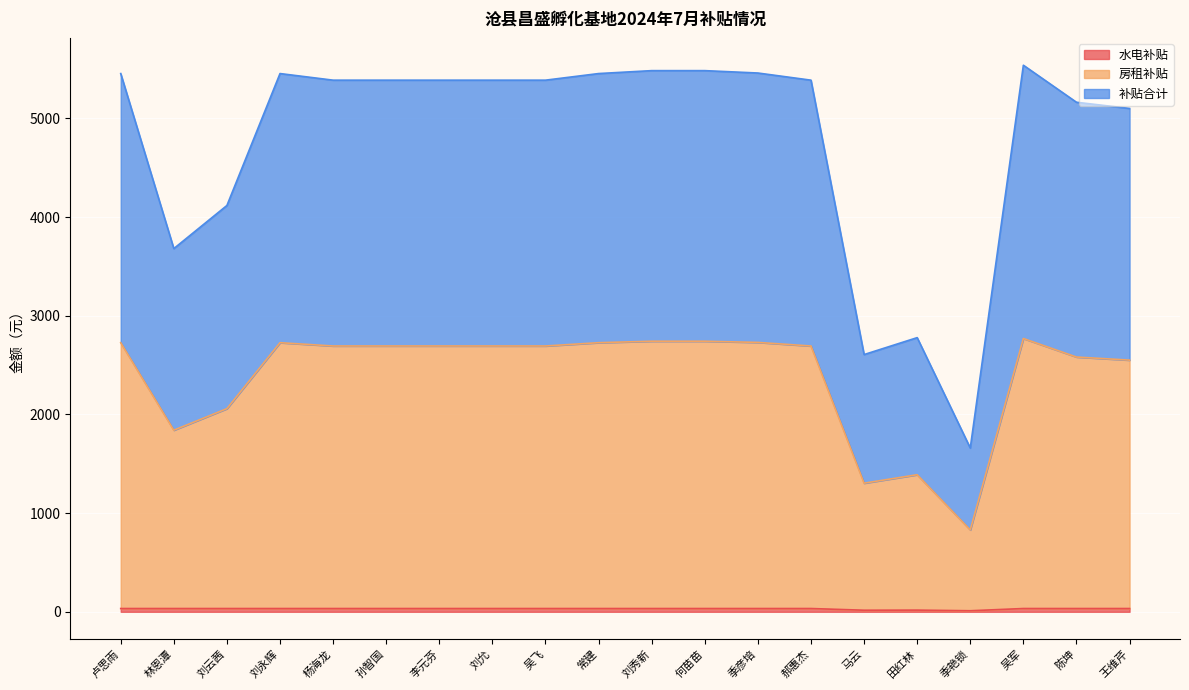

What is the label of the 20th point from the right?

卢思雨